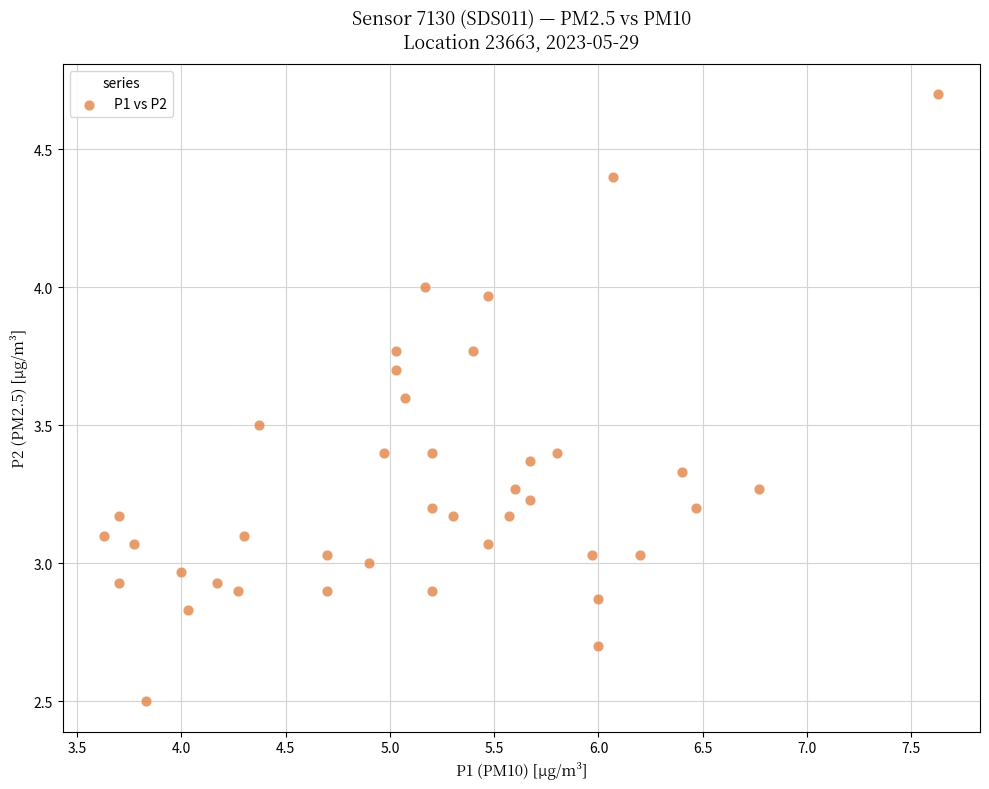

What is the range of Y values (max minus min)?

2.2